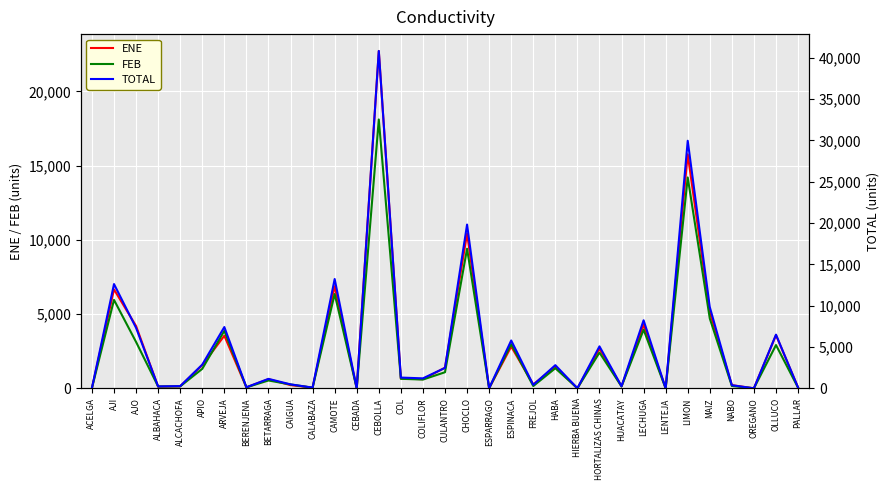

What is the difference between the ENE values at APIO and AJI?

5102